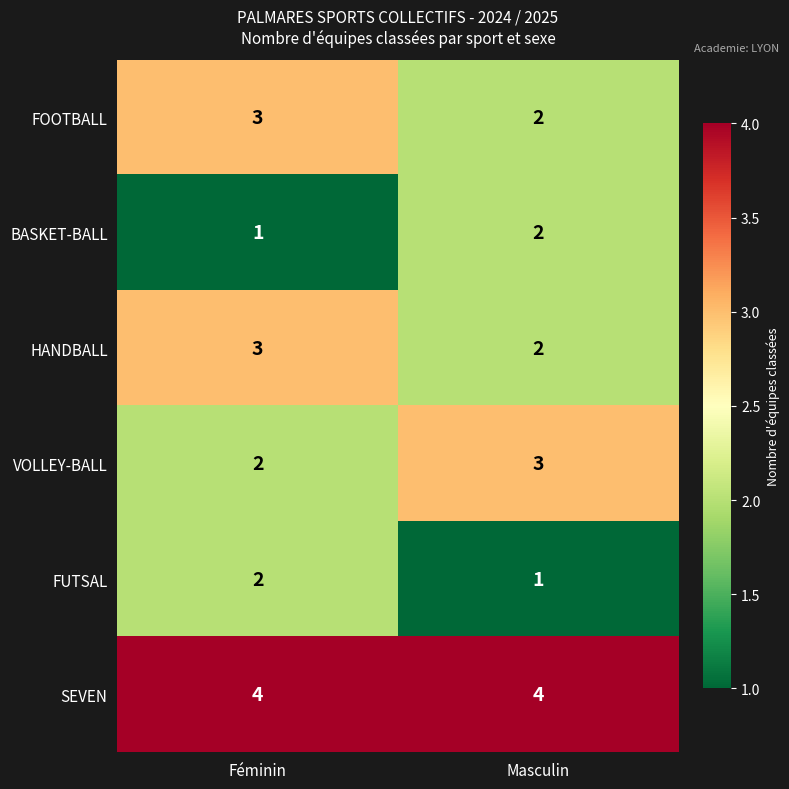

What is the sum of the SEVEN values at Féminin and Masculin?

8